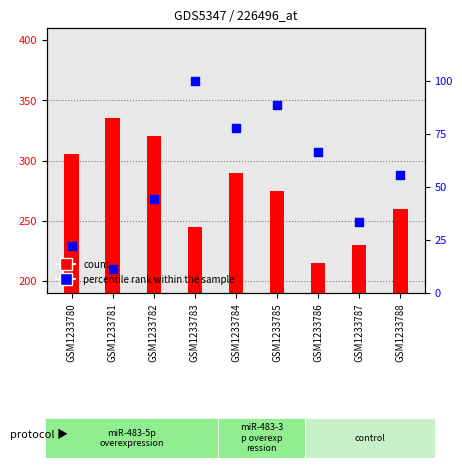

Which series contains the lowest Y value?

percentile rank within the sample